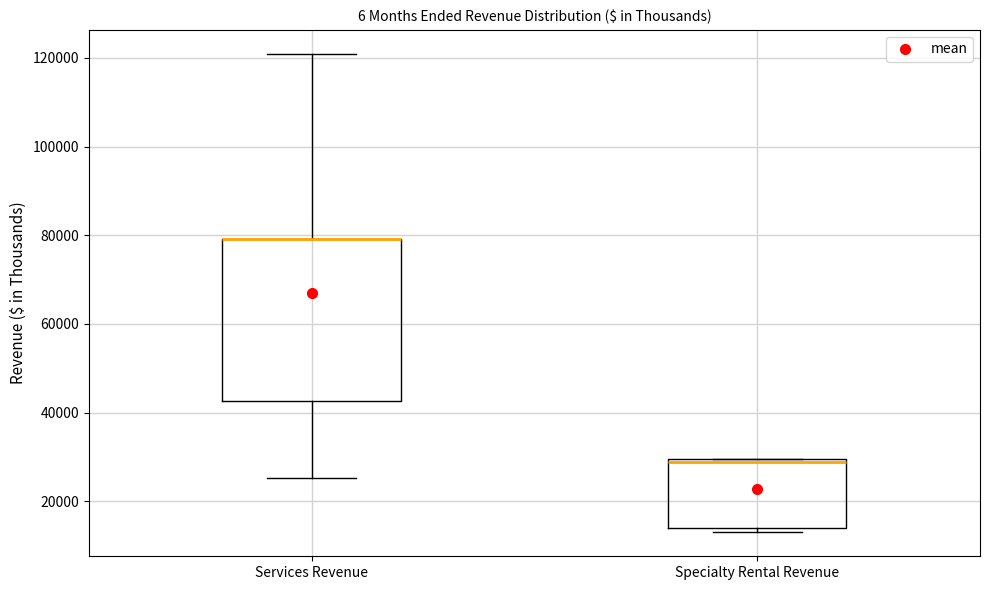

Which box is the tallest, from its lower edge to its upper edge?

Services Revenue